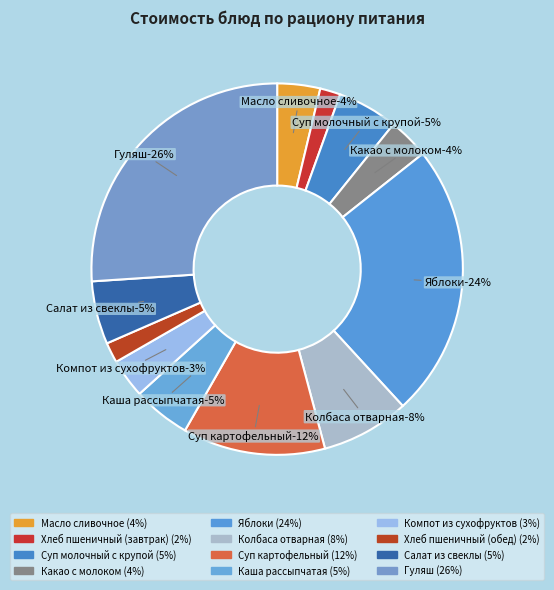

To the nearest percent, what portion does Каша рассыпчатая represent?

5%